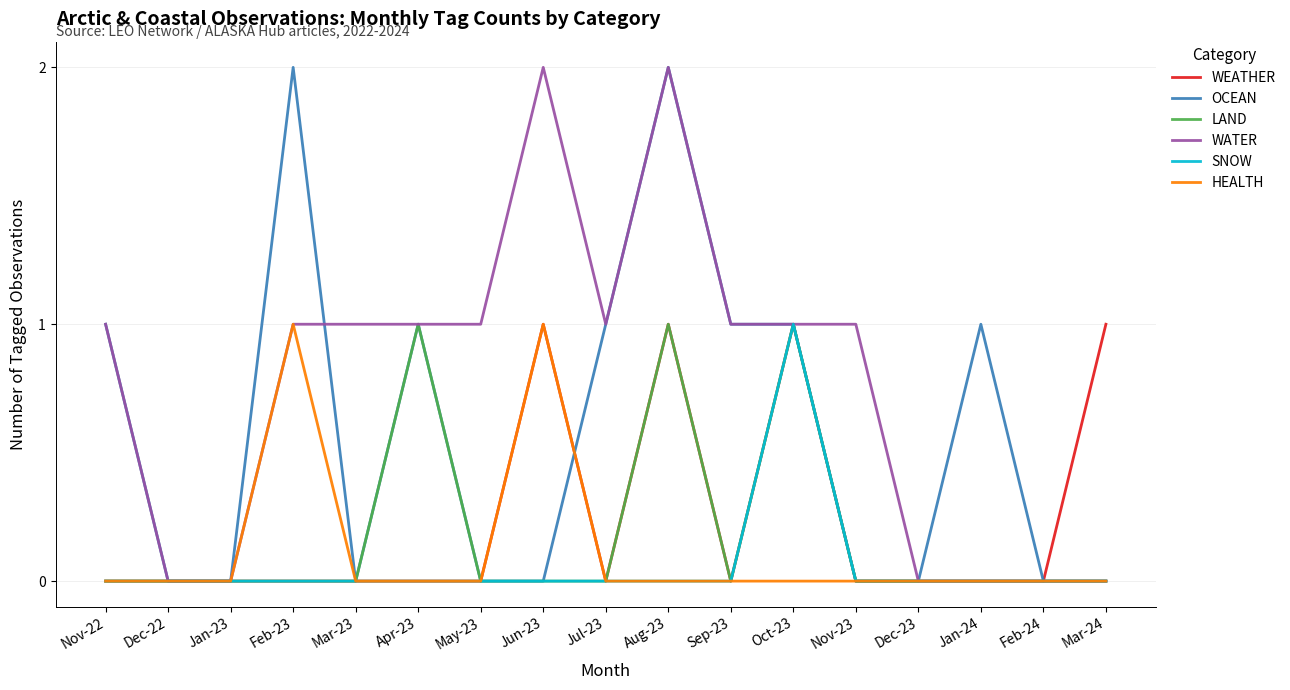

Which series has the largest total across all categories?

WATER